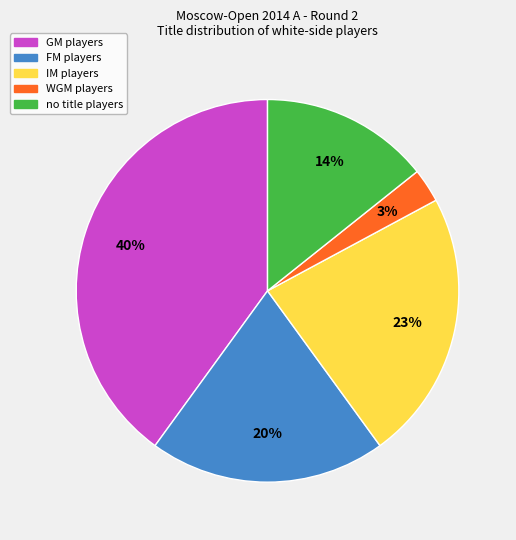

To the nearest percent, what is the difference between the largest and smallest slice percentages?

37%